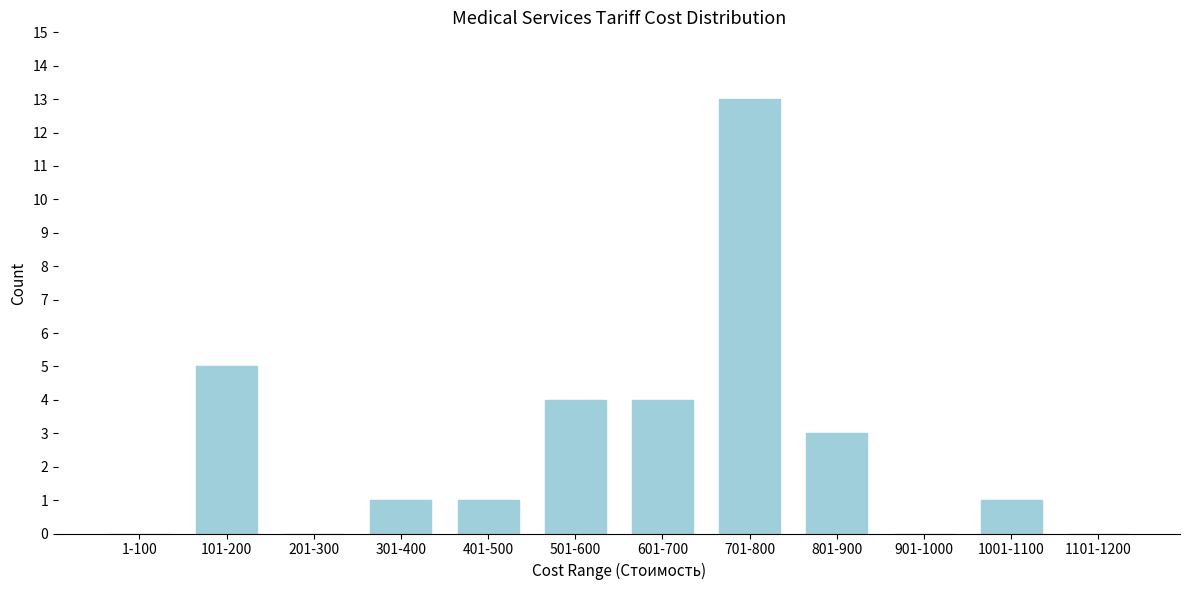

Reading right to left, list all the values displayed in this chart.

1101-1200=0	1001-1100=1	901-1000=0	801-900=3	701-800=13	601-700=4	501-600=4	401-500=1	301-400=1	201-300=0	101-200=5	1-100=0